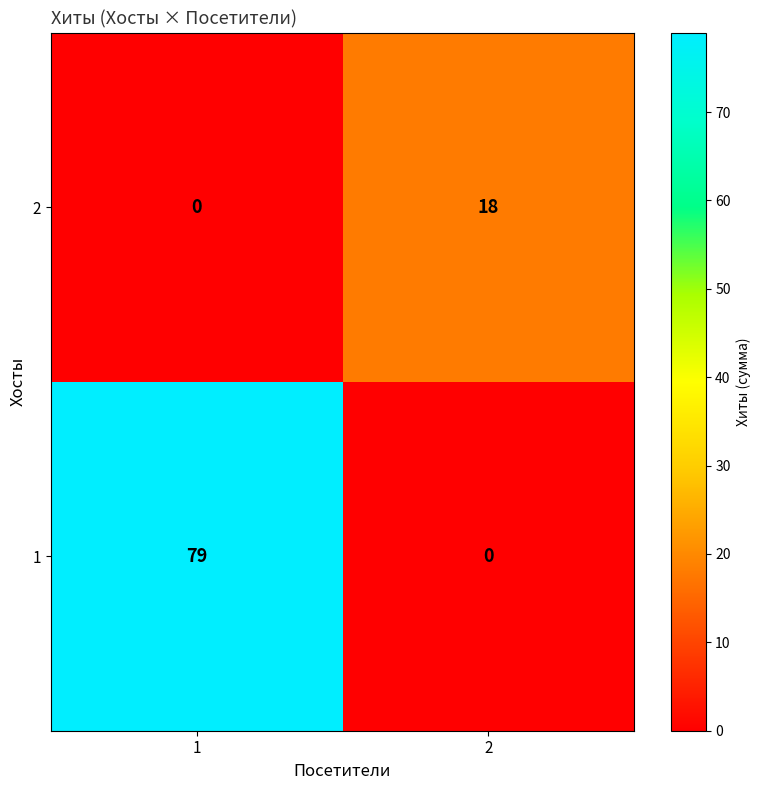

What is the greatest value displayed?

79